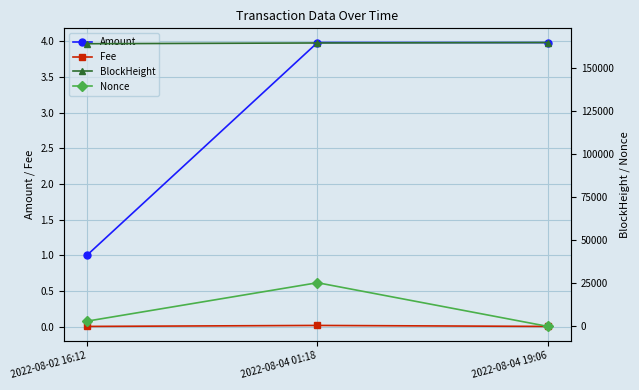

The value of Fee at 2022-08-02 16:12 is 0.0. True or false?

True